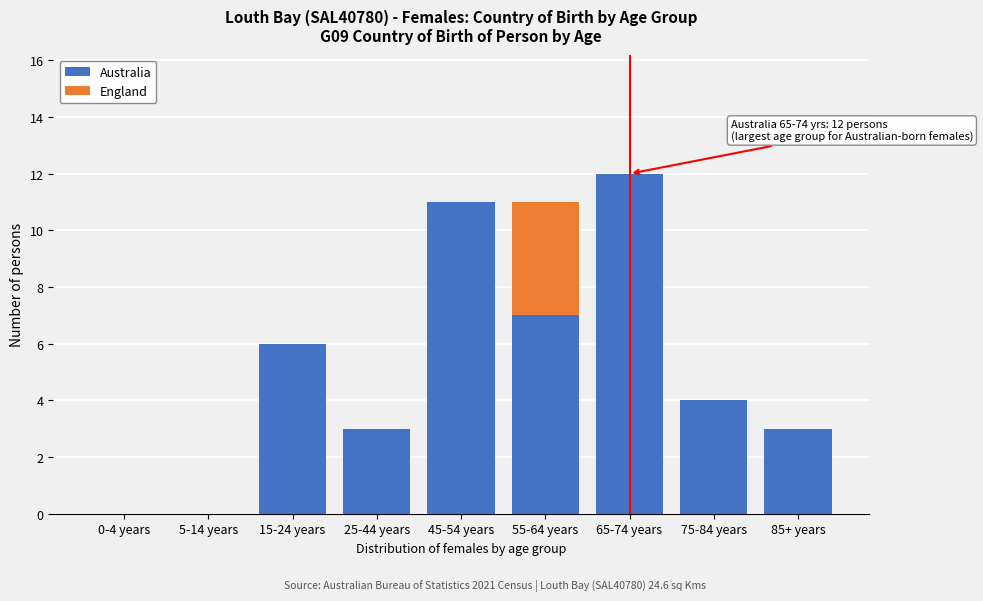

Reading right to left, transcribe the values for Australia.

85+ years=3	75-84 years=4	65-74 years=12	55-64 years=7	45-54 years=11	25-44 years=3	15-24 years=6	5-14 years=0	0-4 years=0